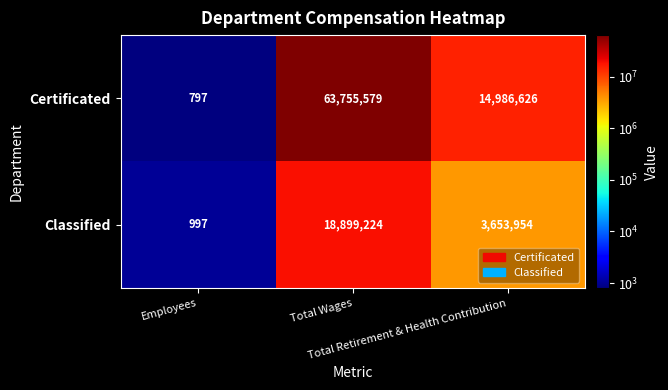

What is the maximum value shown in the chart?

63755579